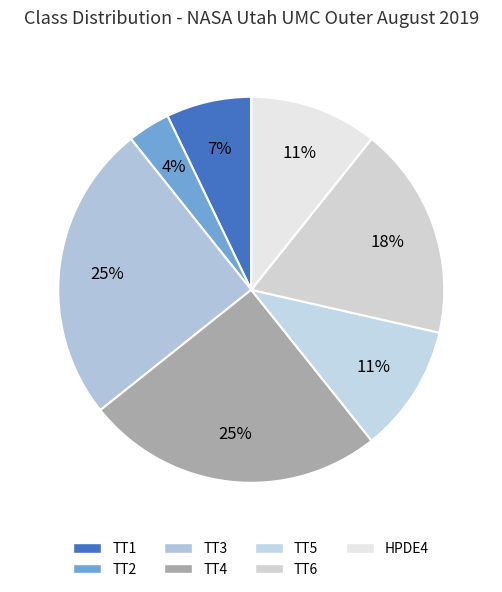

Is it true that TT3 is 39% of the pie?

False